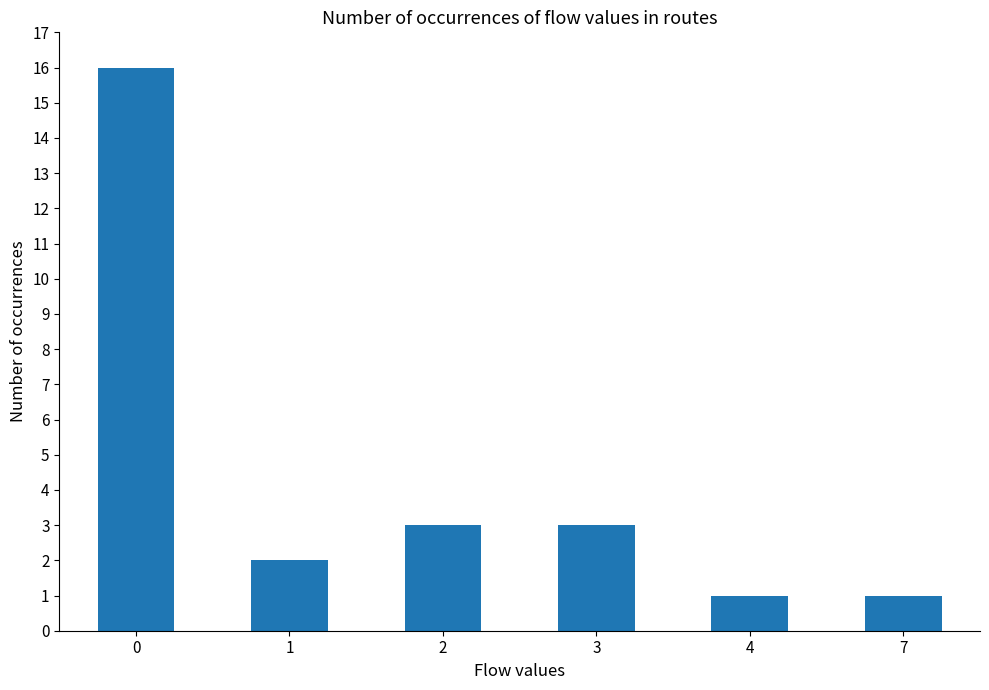

Reading left to right, list all the values displayed in this chart.

0=16	1=2	2=3	3=3	4=1	7=1